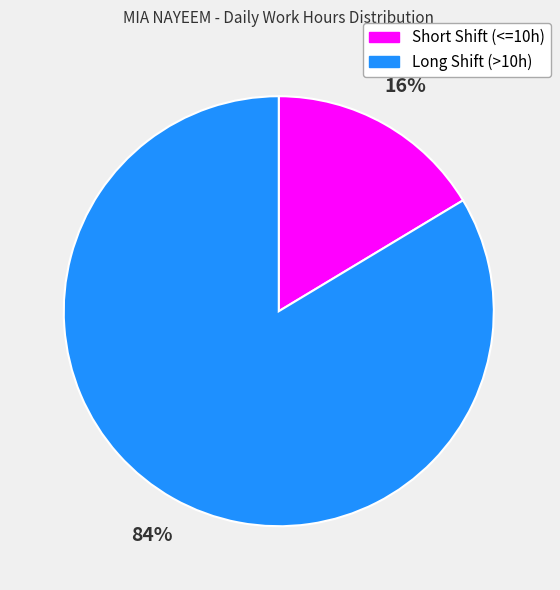

Do Long Shift (>10h) and Short Shift (<=10h) together represent more than half of the pie?

Yes